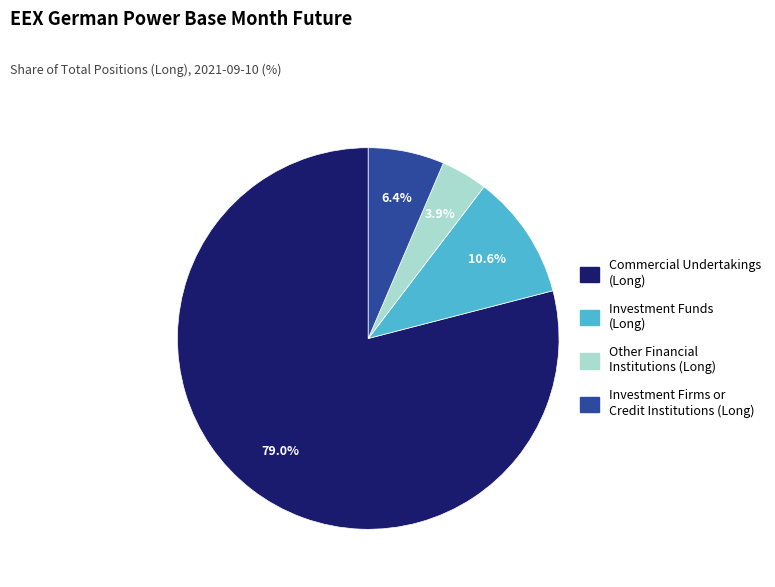

Rank the categories by value from highest to lowest.

Commercial Undertakings (Long), Investment Funds (Long), Investment Firms or Credit Institutions (Long), Other Financial Institutions (Long)